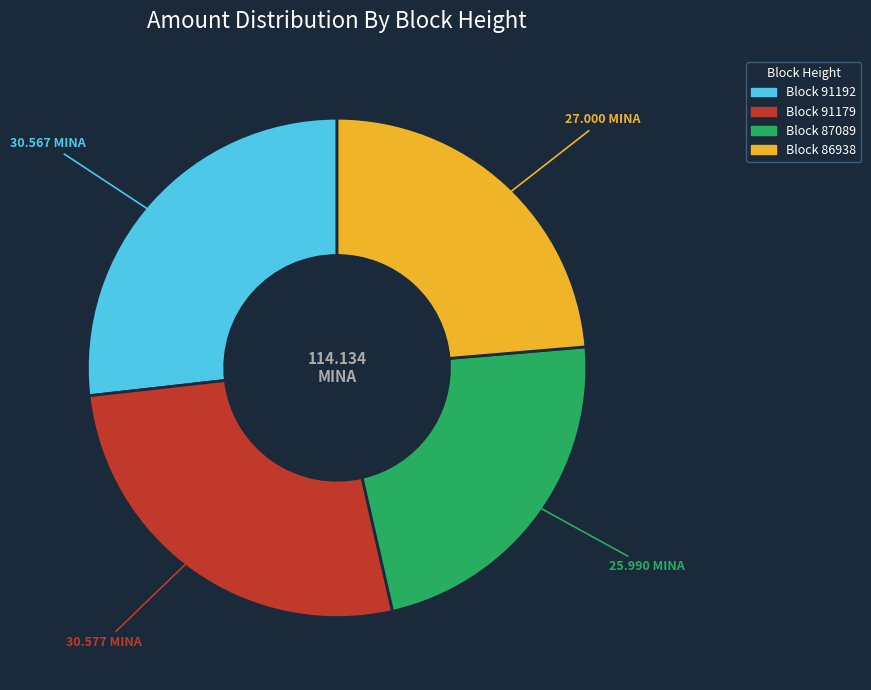

Is there a majority slice in this chart?

No